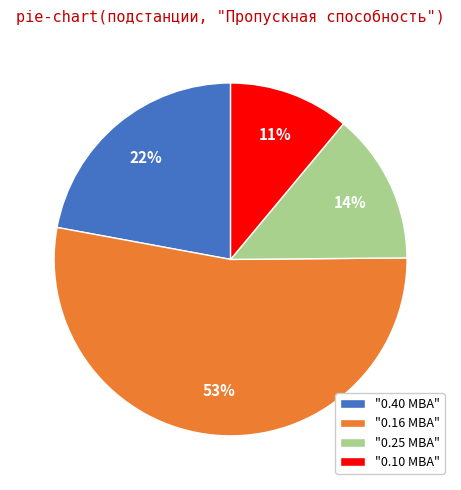

The "0.40 МВА" slice represents 22% of the pie. True or false?

True